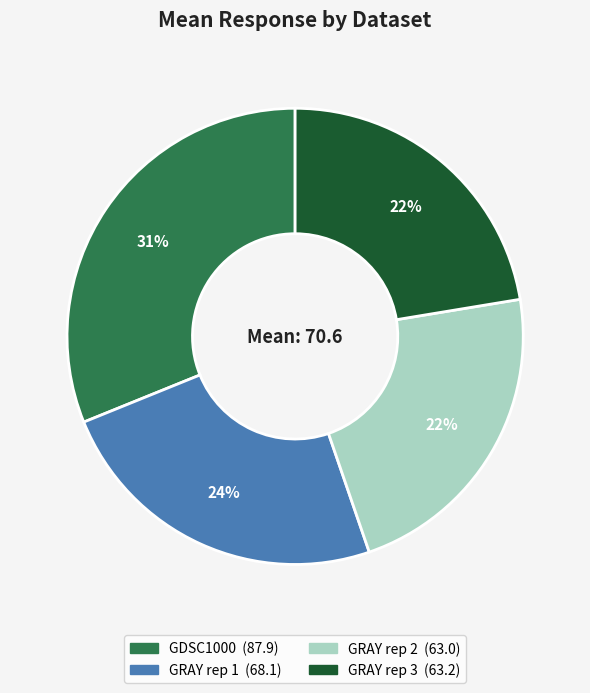

Which category has the biggest portion of the pie?

GDSC1000